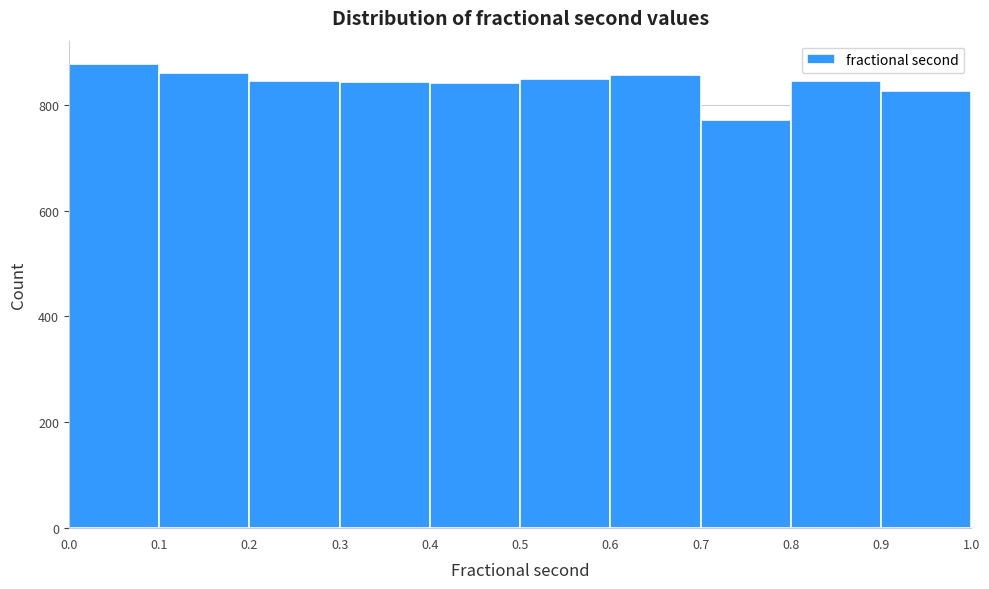

How tall is the bar that spans 0.0 to 0.1 on the x-axis? The values are not printed on the chart, so give them approximately, as read against the axis.

880